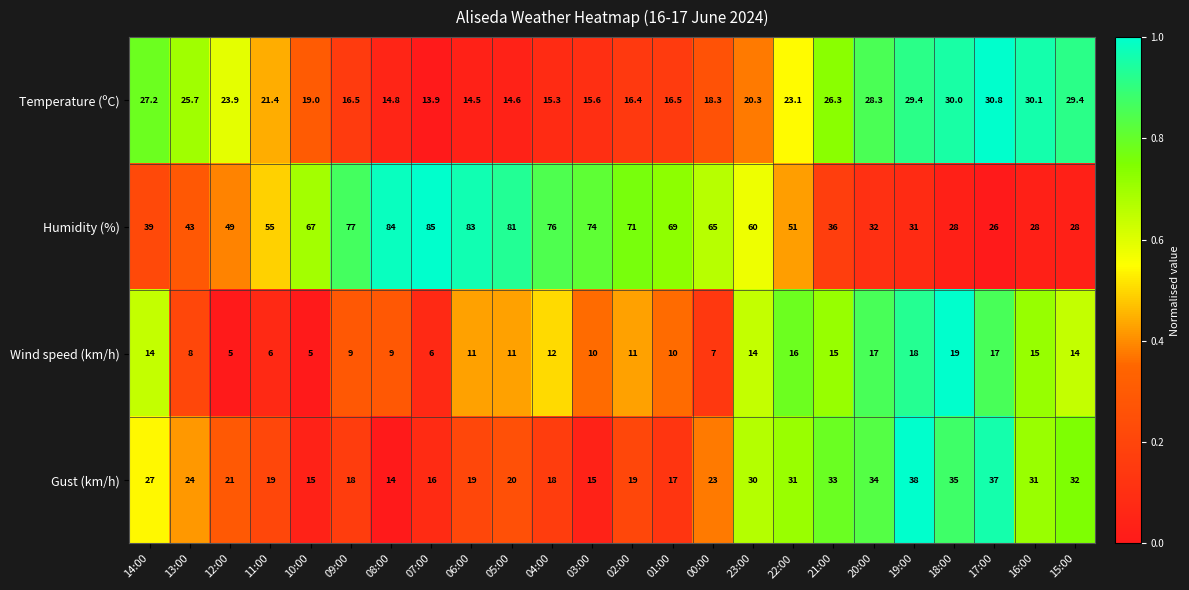

Which series has the widest spread of values?

Humidity (%)